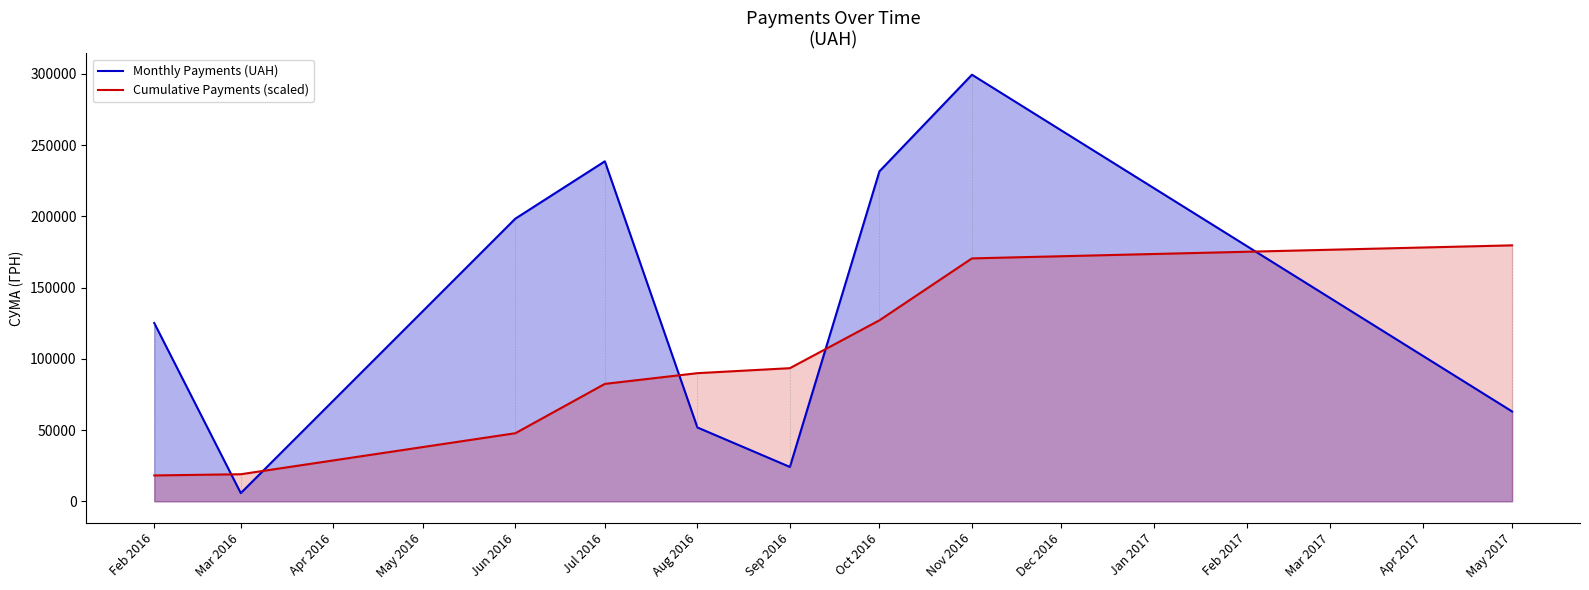

List the series in order of their peak value, lowest first.

Cumulative Payments (scaled), Monthly Payments (UAH)